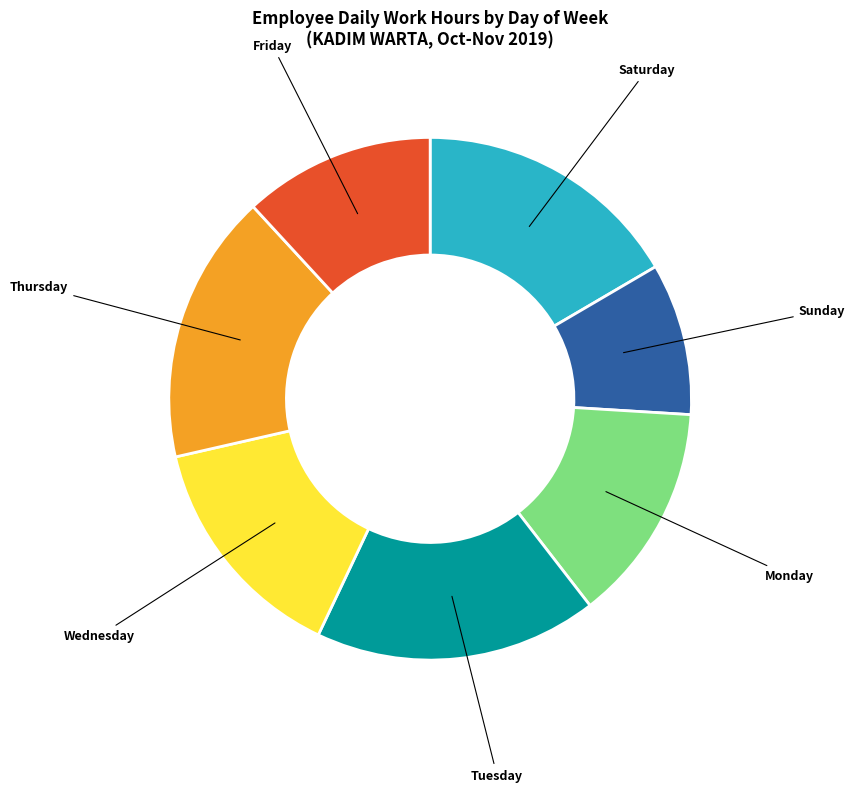

Between Saturday and Friday, which is larger?

Saturday